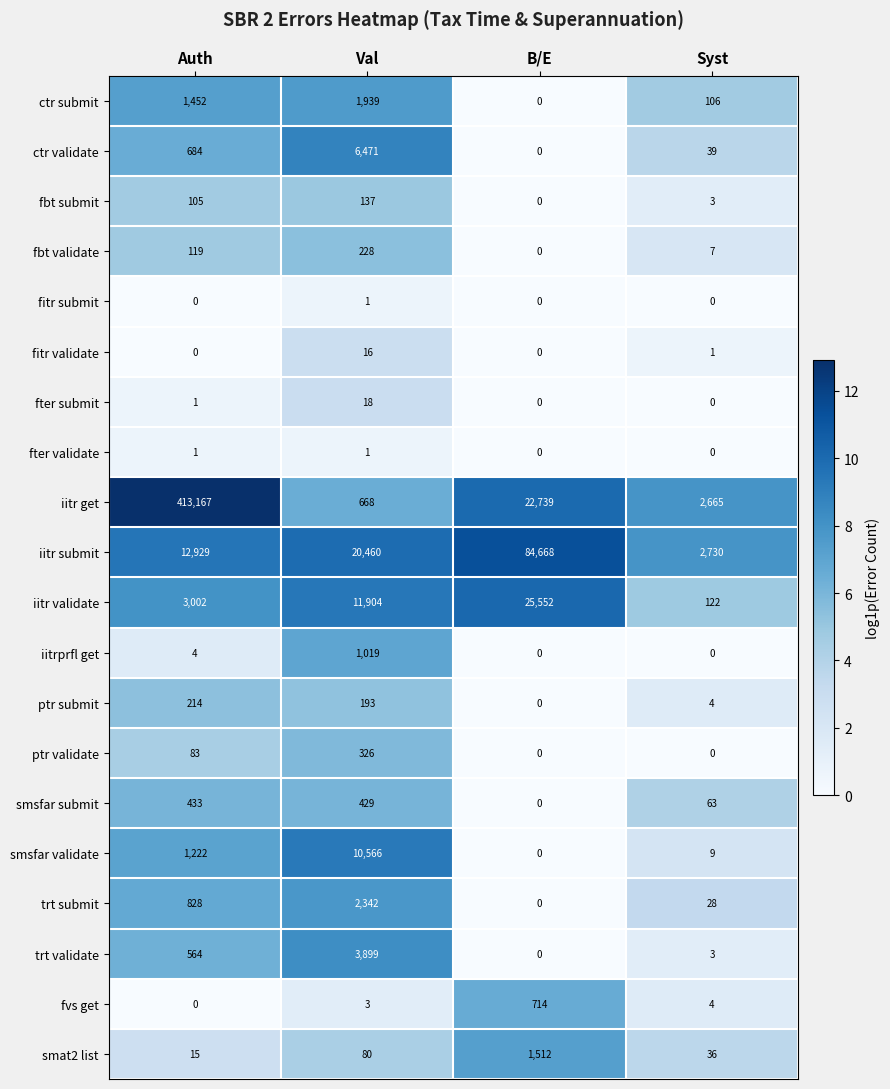

How many values in ctr submit are above zero?

3